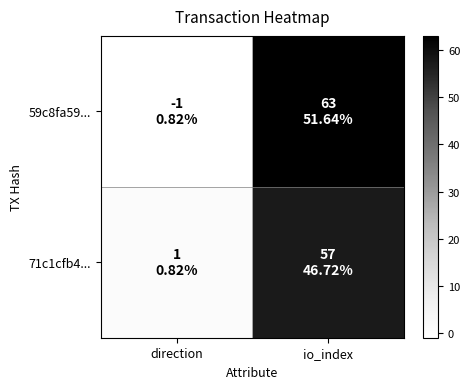

Reading left to right, what are all the values shown in this chart?

59c8fa59...: direction=-1	io_index=63
71c1cfb4...: direction=1	io_index=57